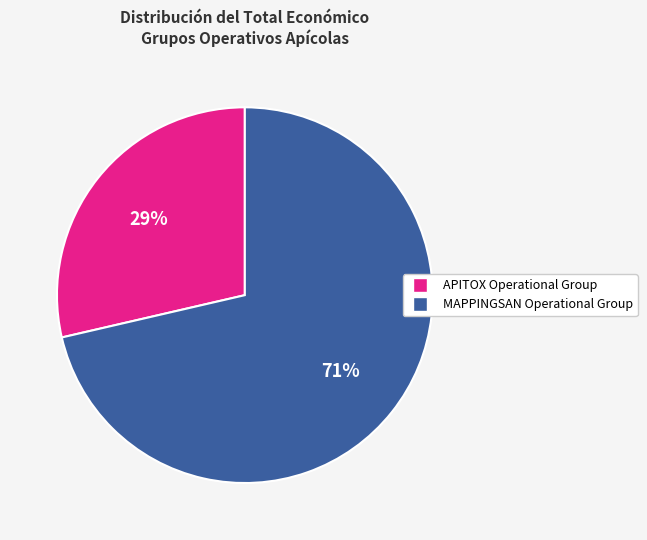

Is the sum of MAPPINGSAN Operational Group and APITOX Operational Group greater than half?

Yes